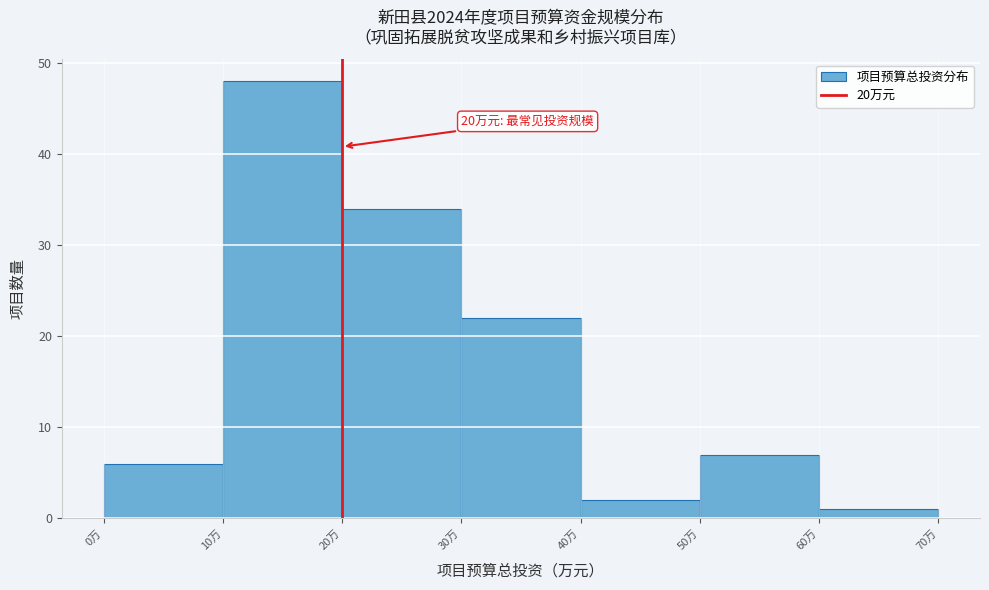

Over which range of the x-axis is the bar tallest?

10 to 20